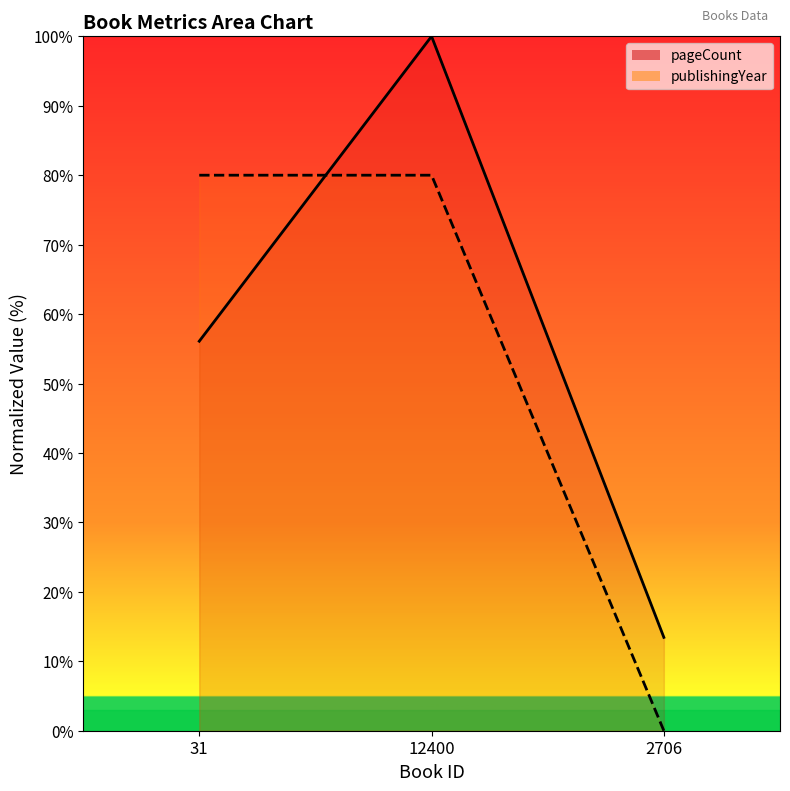

What is the difference between the second highest and minimum values in the publishingYear series?

80.0